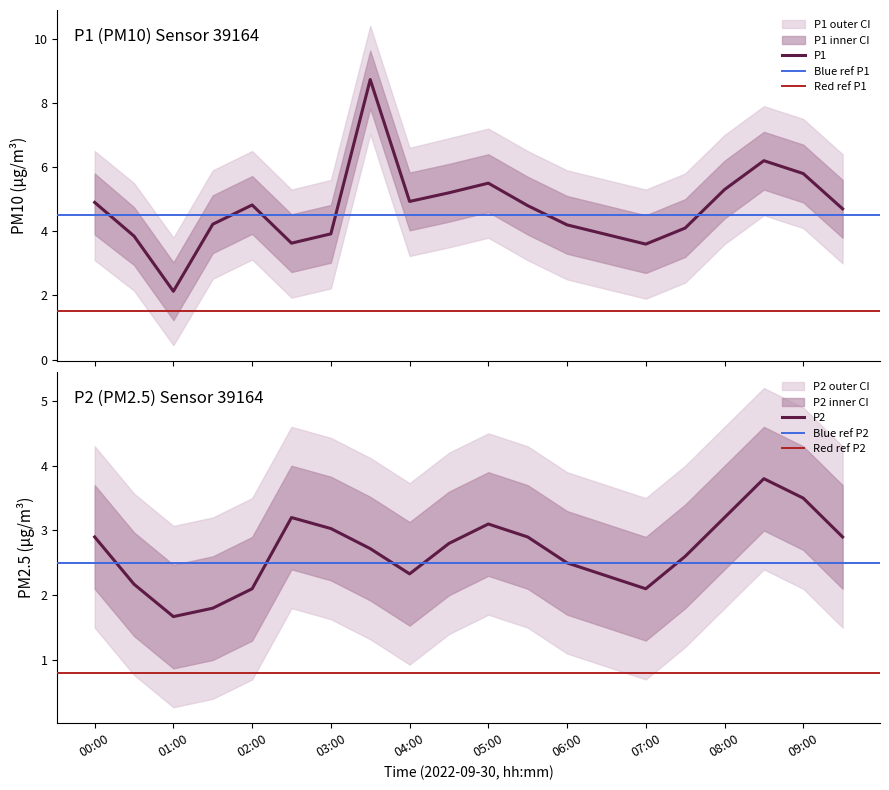

How many lines are shown in the chart?

2